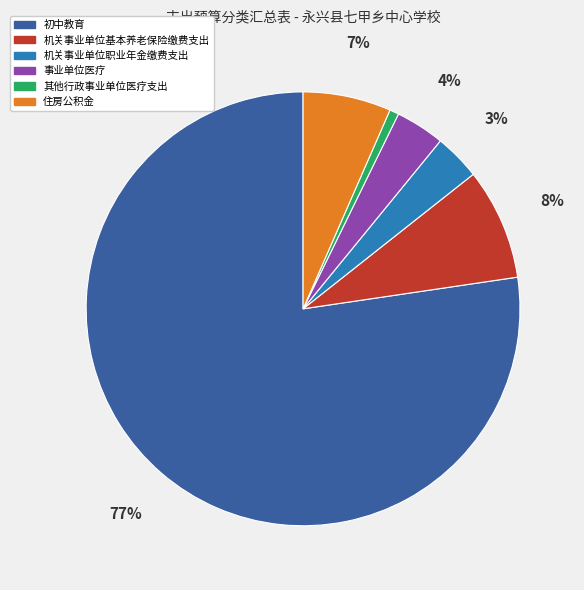

To the nearest percent, what is the difference between the 机关事业单位基本养老保险缴费支出 and 初中教育 slice percentages?

69%